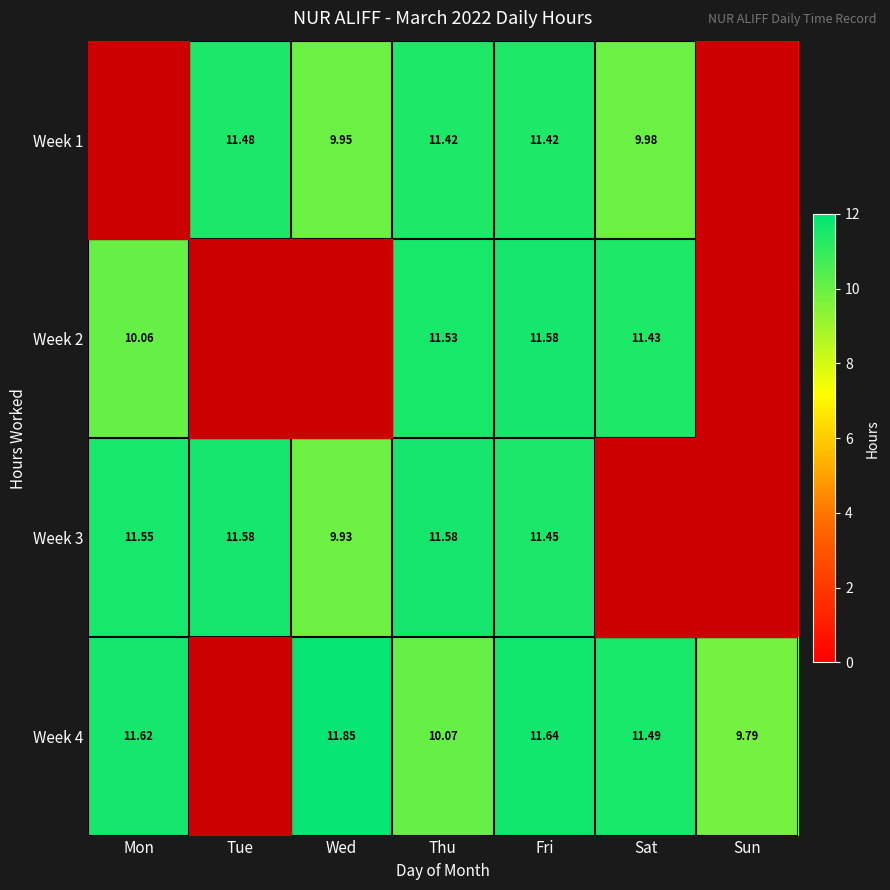

Which category has the highest value in the Week 1 series?

Tue